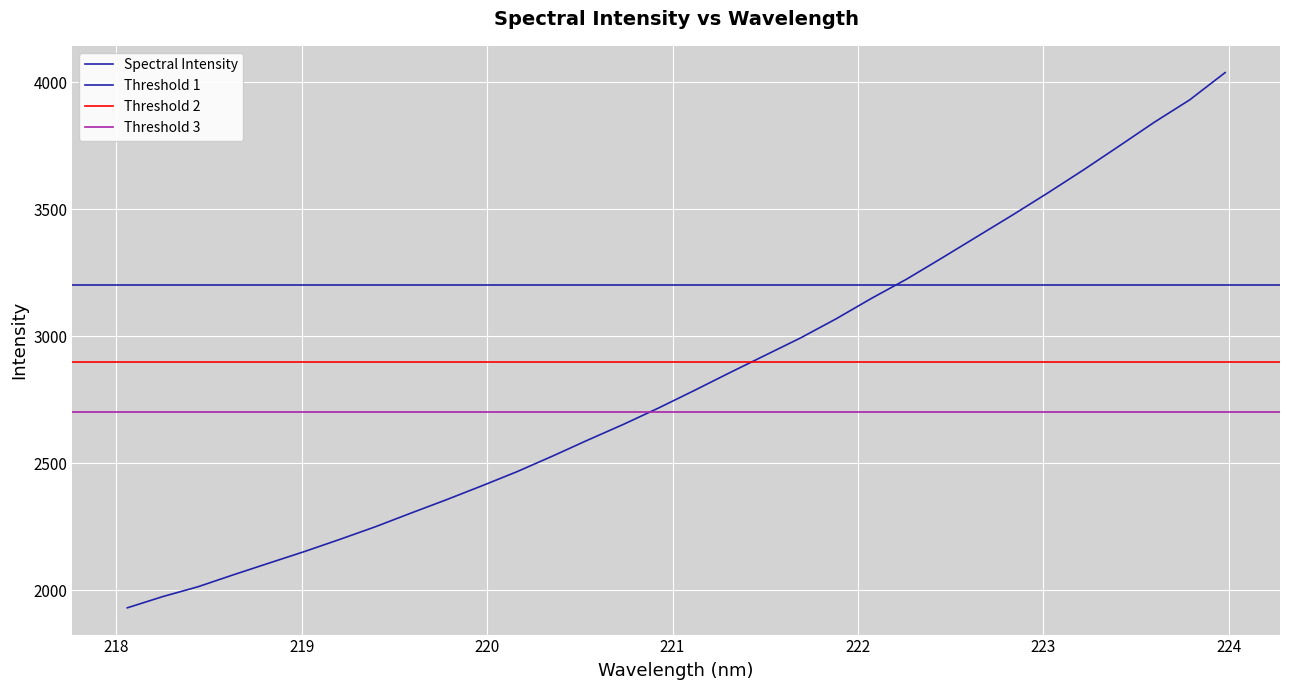

Reading left to right, extract all data points from this chart.

1930.2	1974.4	2013.5	2060.6	2106.5	2152.1	2200.1	2249.6	2303.3	2355.8	2410.6	2466.8	2528.0	2591.4	2652.9	2717.9	2786.3	2856.3	2924.8	2993.3	3068.2	3148.8	3225.1	3308.6	3393.5	3478.3	3565.6	3655.6	3748.9	3843.2	3931.3	4038.6